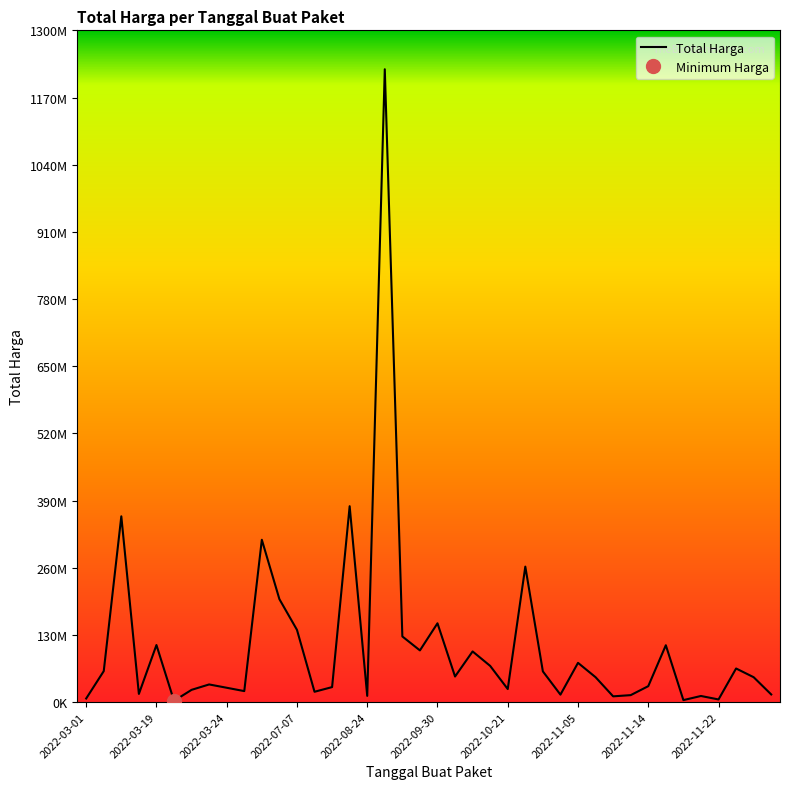

Reading right to left, what are all the values shown in this chart?

14750000	48140000	65000000	5093000	11800000	3825000	110000000	30800000	13442000	11100000	48140000	75920000	14400000	59375000	262118150	25200000	70000000	98000000	49478000	152477000	100000000	127000000	1224682000	12000000	379075000	29000000	19950000	139800000	199200000	314121780	21231000	27720000	34132505	23680800	2395750	110389990	15787200	359500000	59935000	6936000